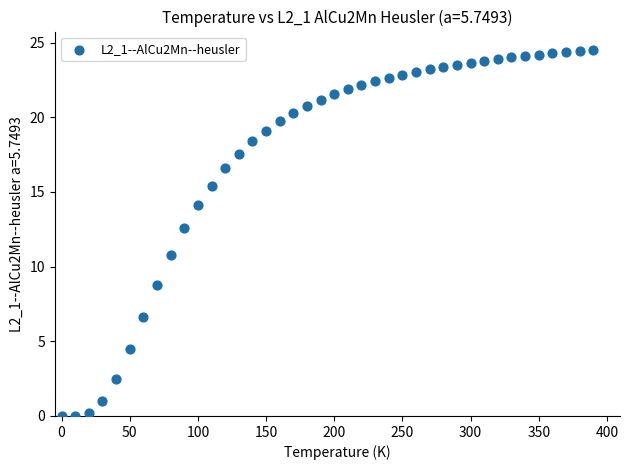

What is the range of X values (max minus min)?

390.0